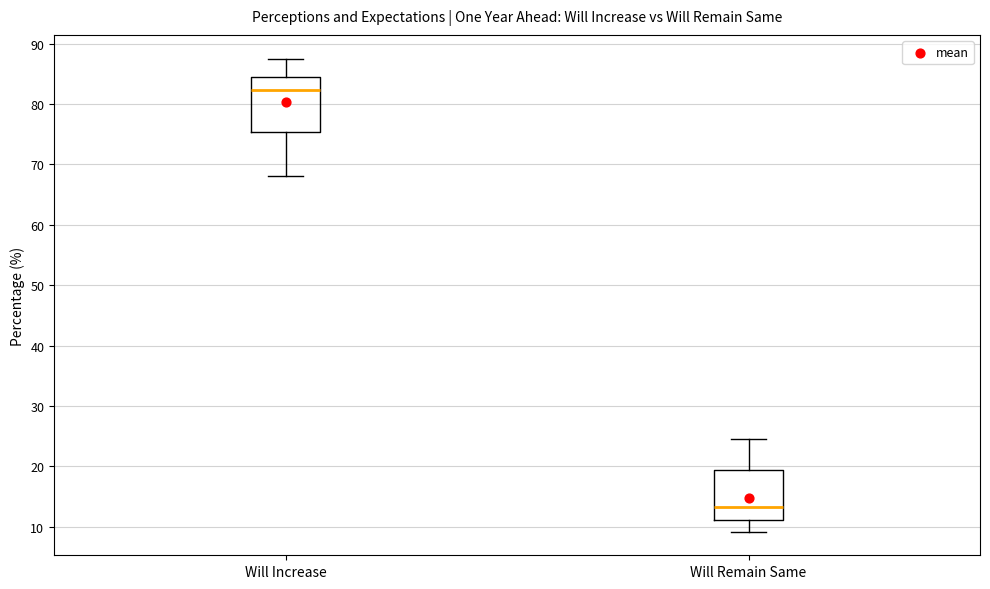

Reading left to right, read every box against the y-axis: the position of its median line, the range the box covers, and the ends of its whiskers. The values are not printed on the chart, so give them approximately, as read against the axis.

Will Increase: median 82, box 75 to 84, whiskers 68 to 88
Will Remain Same: median 13, box 11 to 19, whiskers 9 to 25